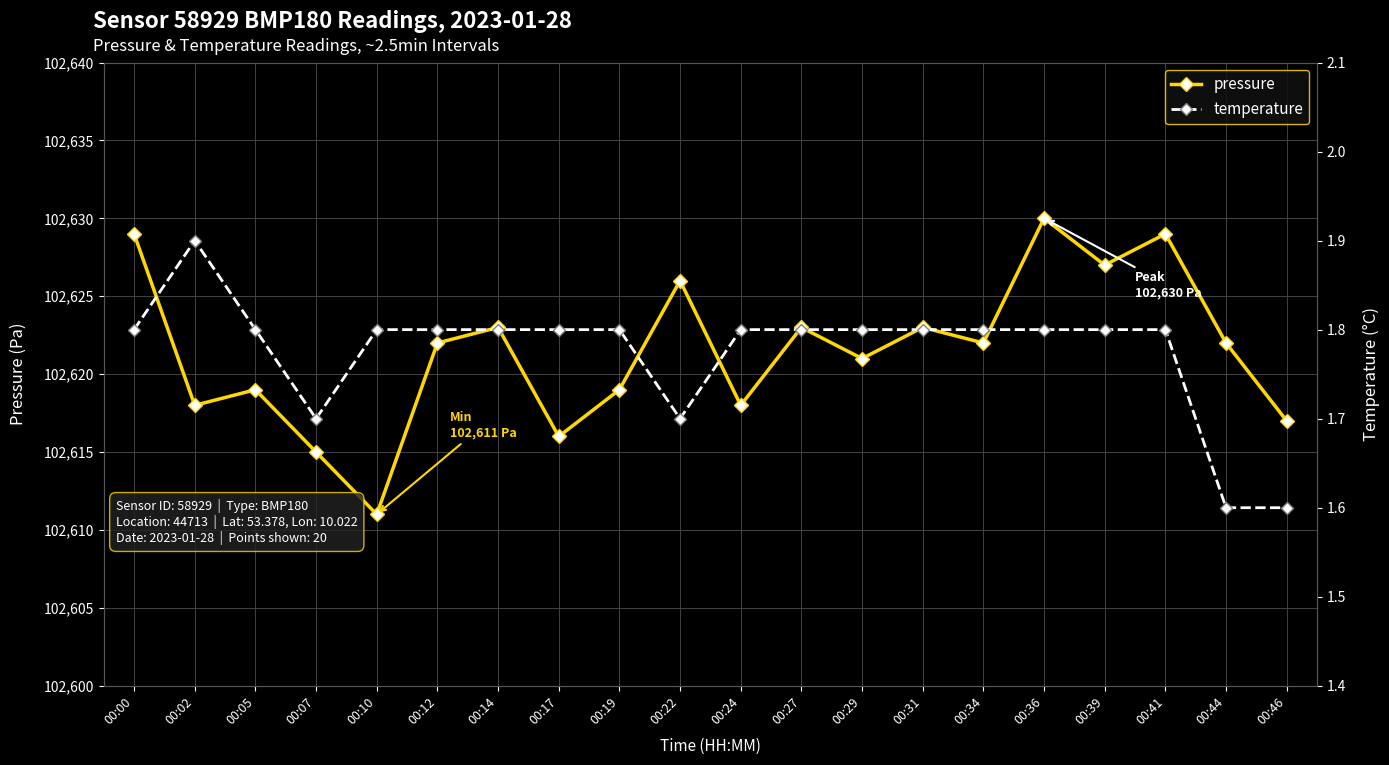

What is the lowest value of the pressure series?

102611